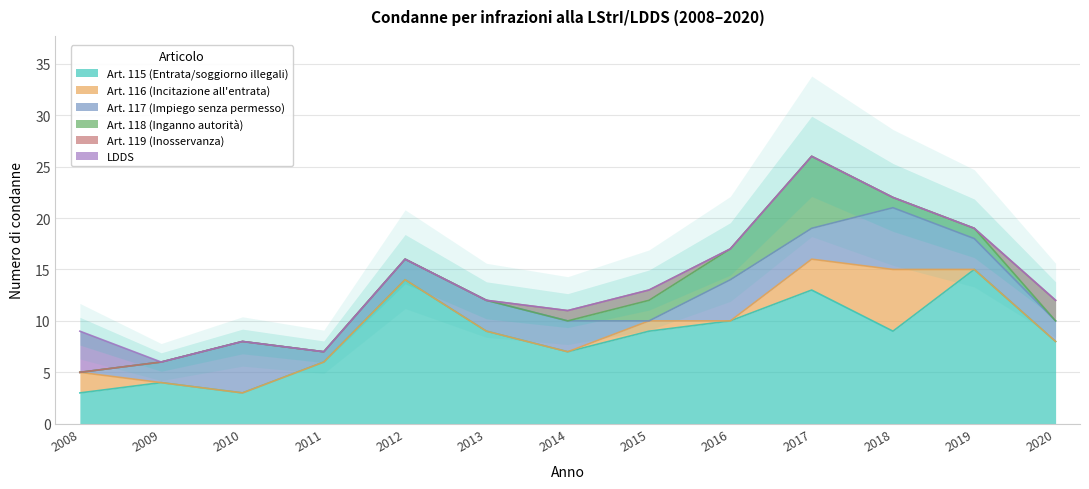

How many data points does each series have?

13